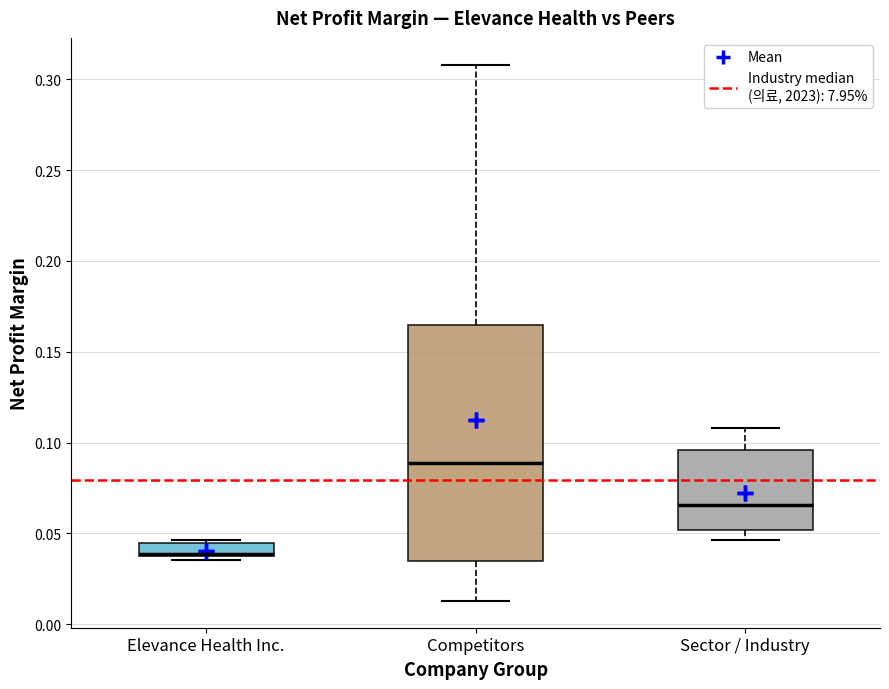

Comparing the boxes themselves (not the whiskers), which one is the tallest?

Competitors